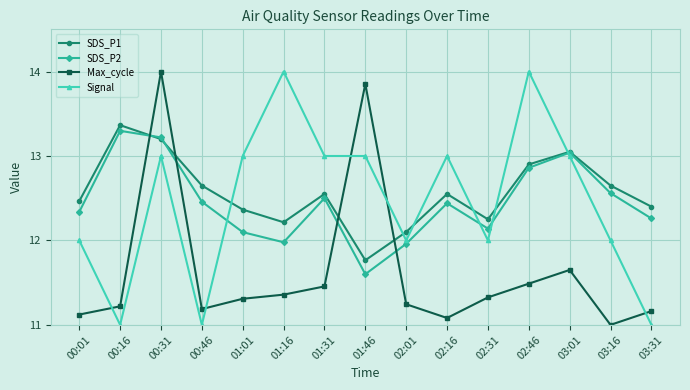

What is the total value across all series at 02:46?

51.2